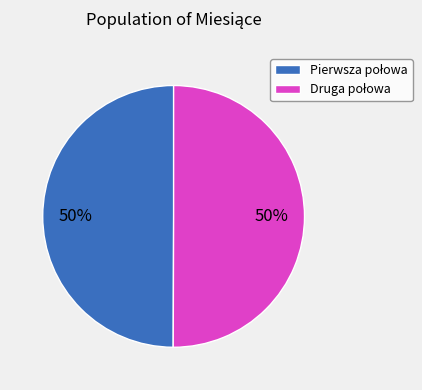

To the nearest percent, what is the average slice percentage?

50%